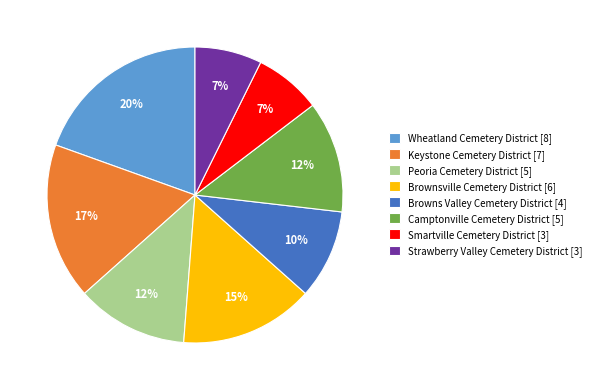

Is Brownsville Cemetery District the majority of the pie?

No